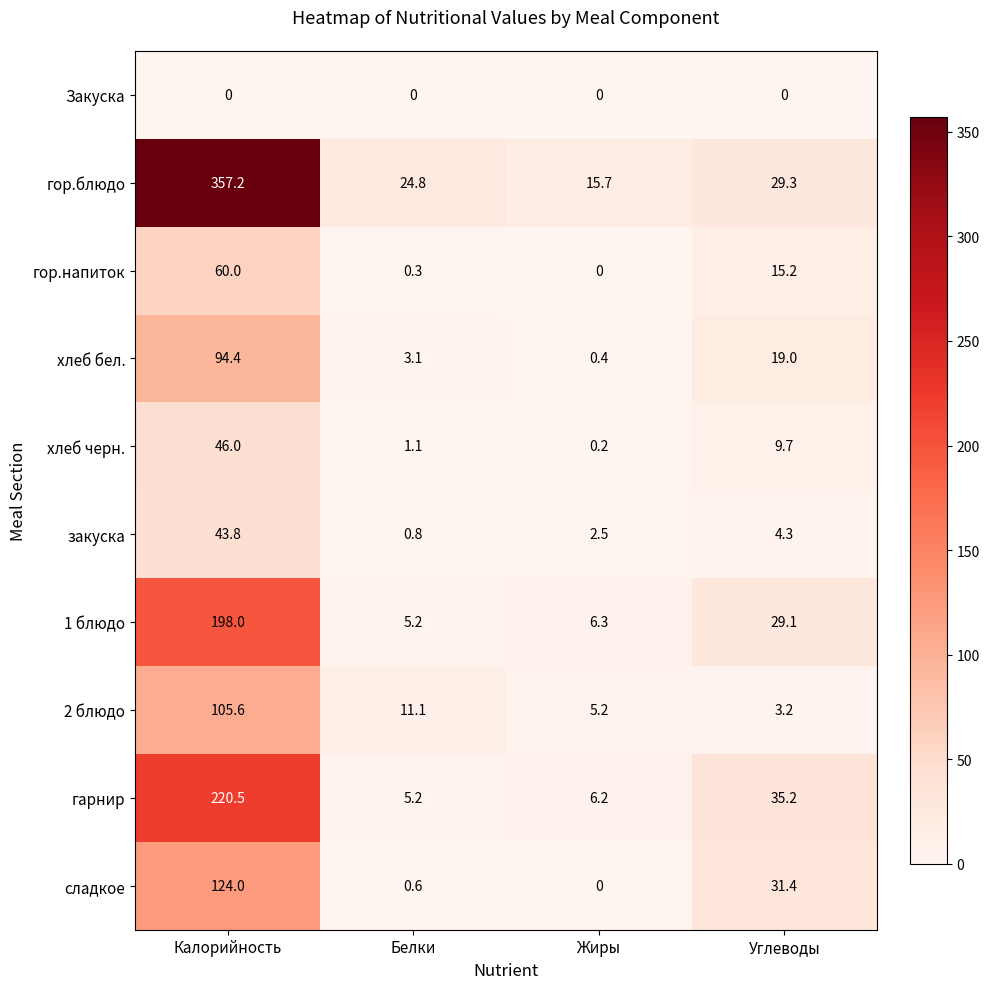

True or false: хлеб бел. has a value of 94.4 at Калорийность.

True